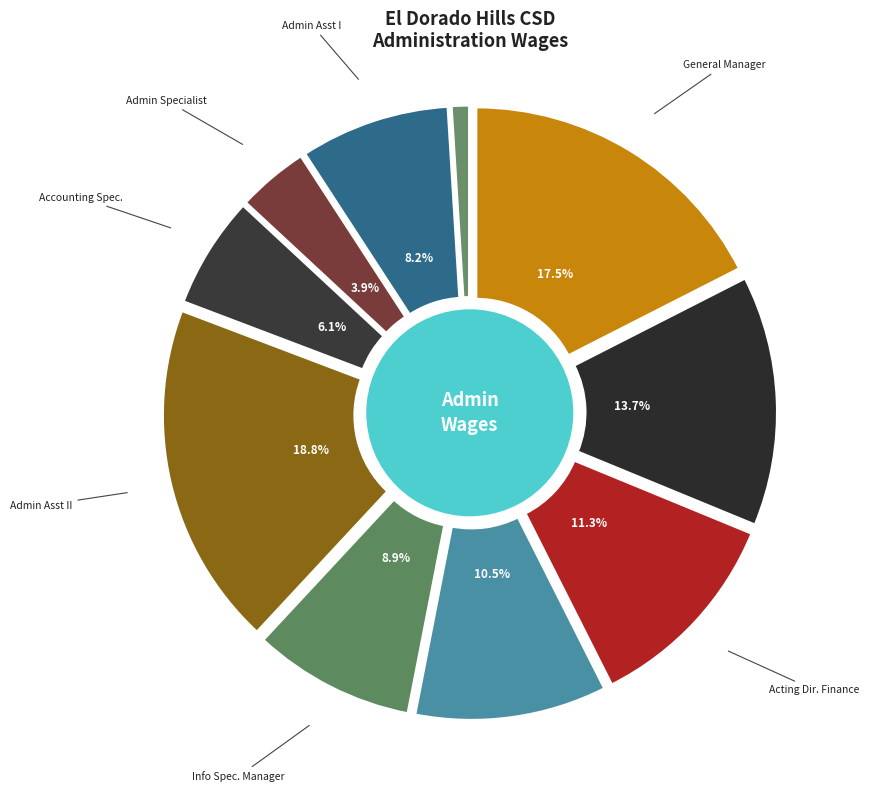

What is the largest slice in the pie chart?

Administration Assistant II